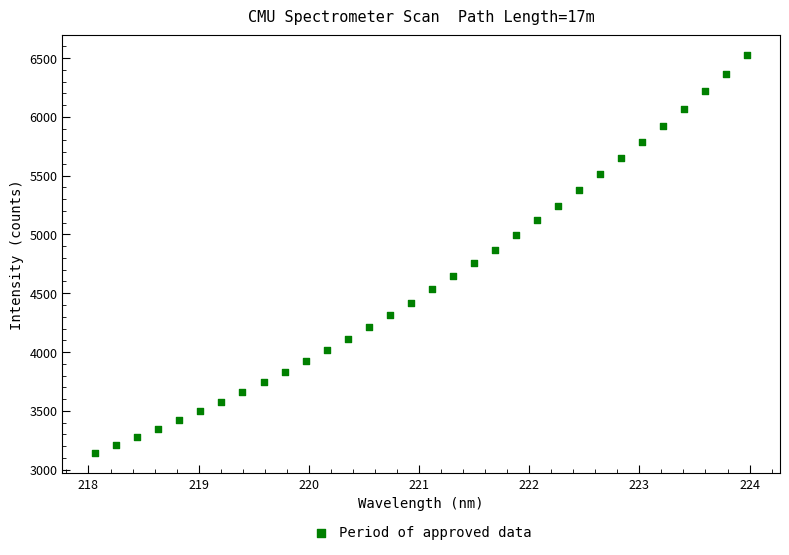

What is the range of Y values (max minus min)?

3385.0